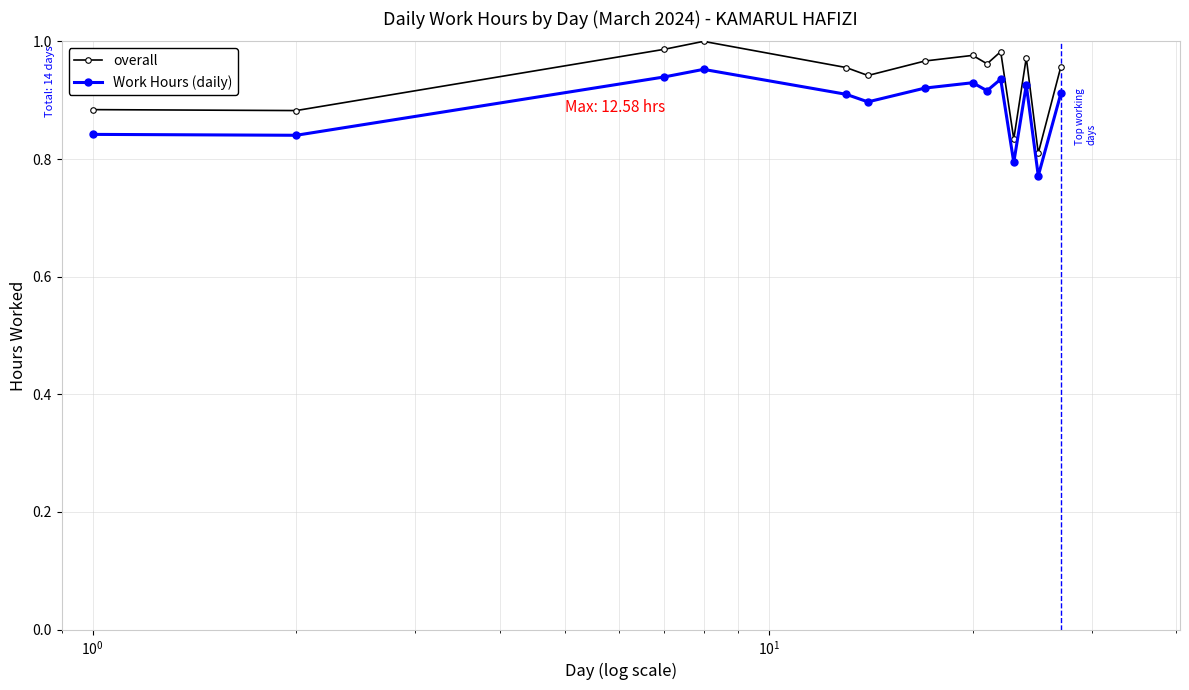

List the series in order of their peak value, highest first.

overall, Work Hours (daily)